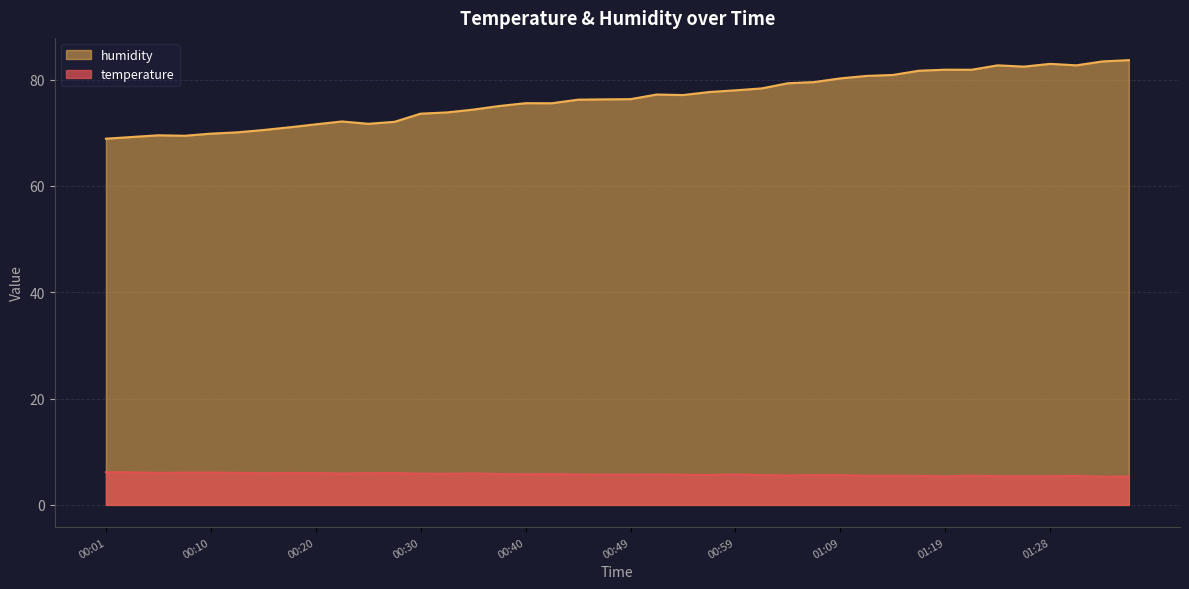

What is the spread (max minus min) of values at 00:06?

63.5